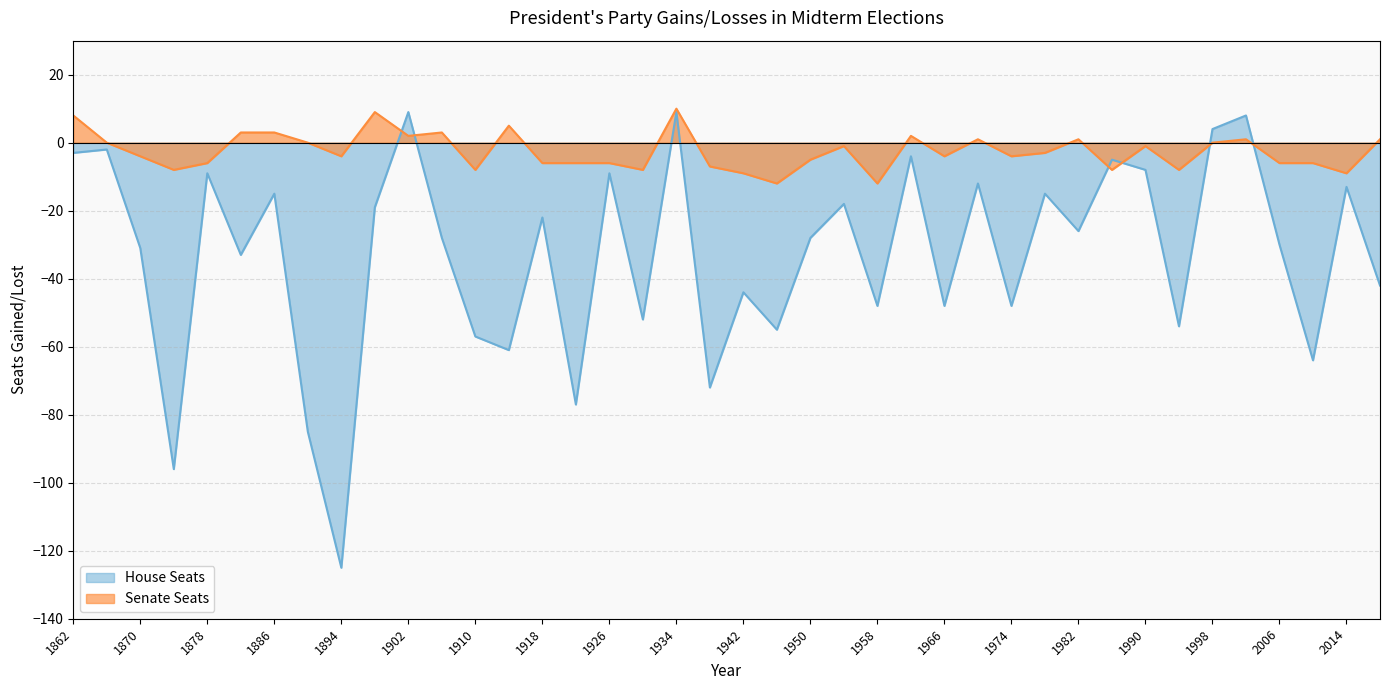

Which series has the largest total across all categories?

Senate Seats